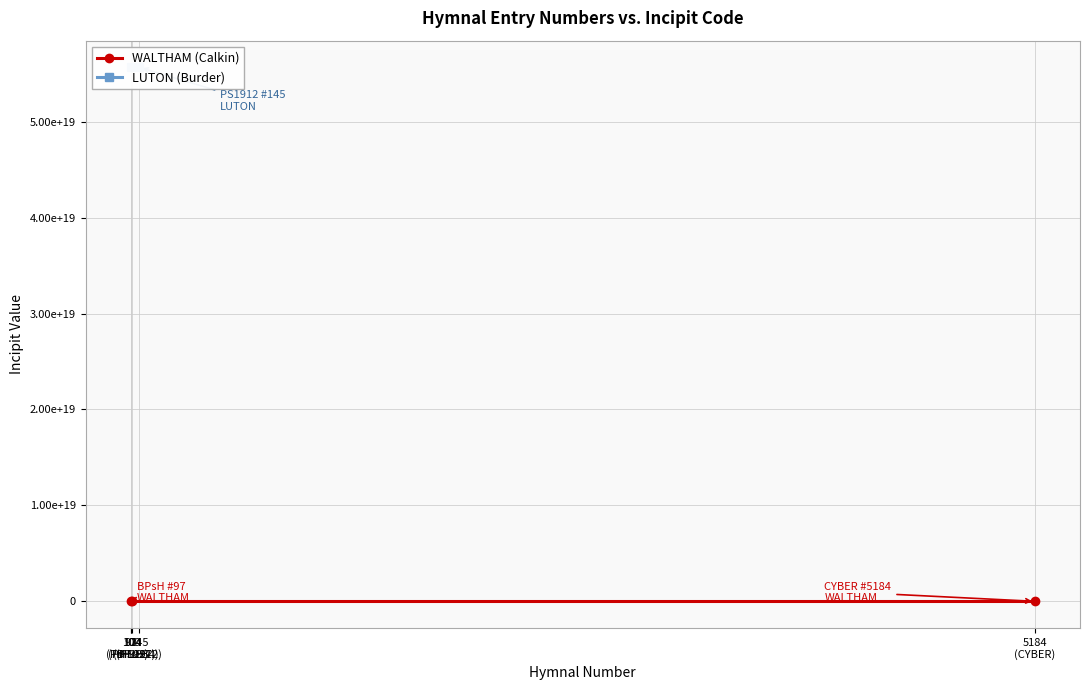

Reading left to right, what are all the values shown in this chart?

132334344517665	132334344517665	132334344517665	55654321117654327296	55654321117654327296